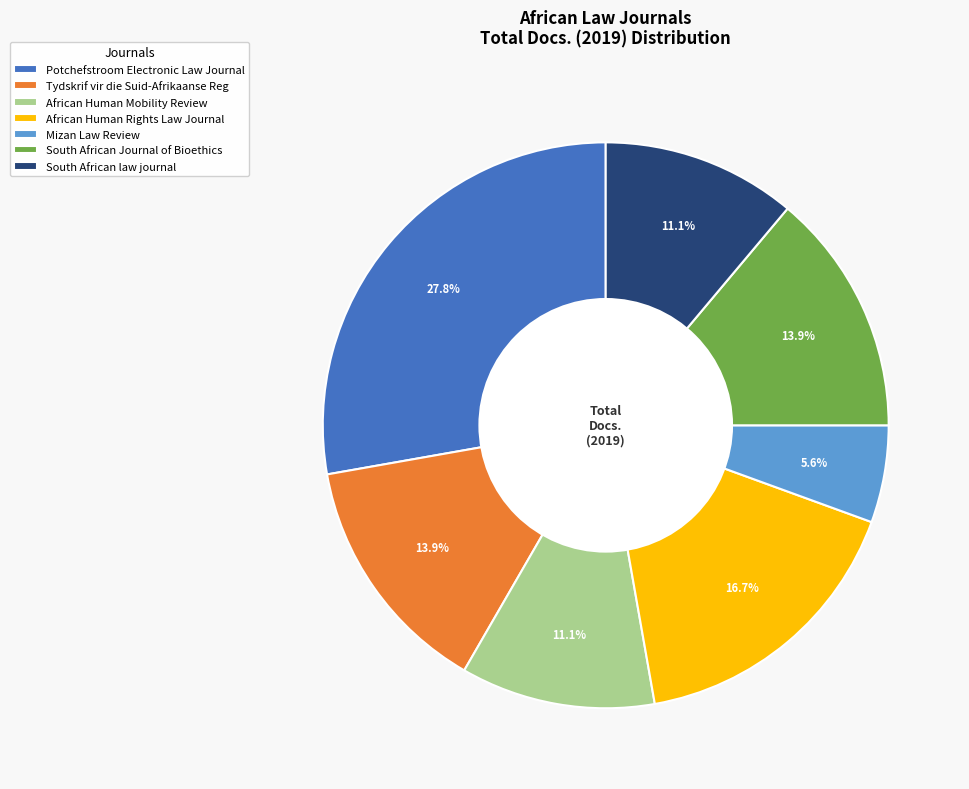

To the nearest percent, what is the difference between the largest and smallest slice percentages?

22%